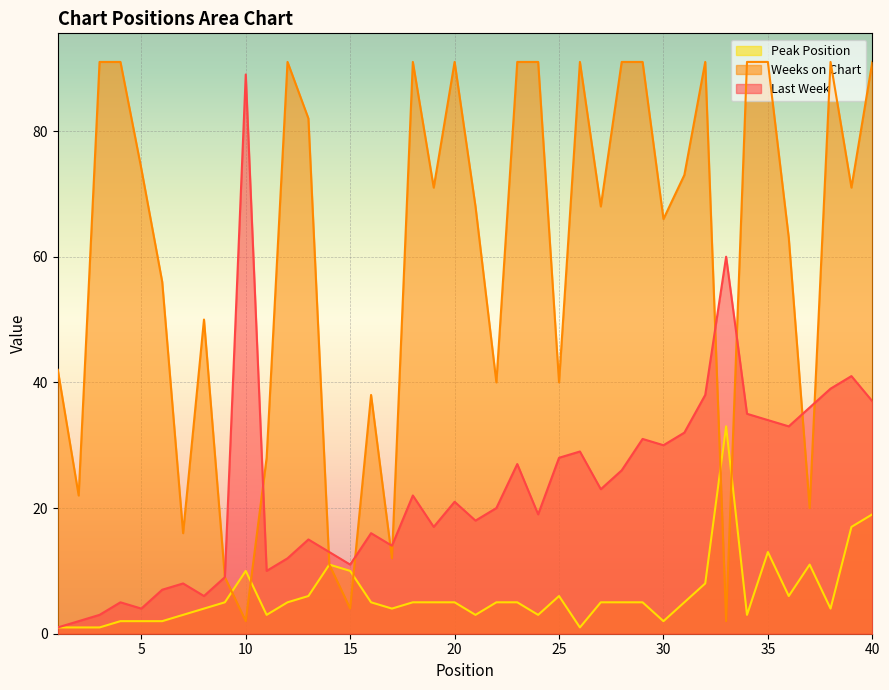

What is the total value across all series at 17?

30